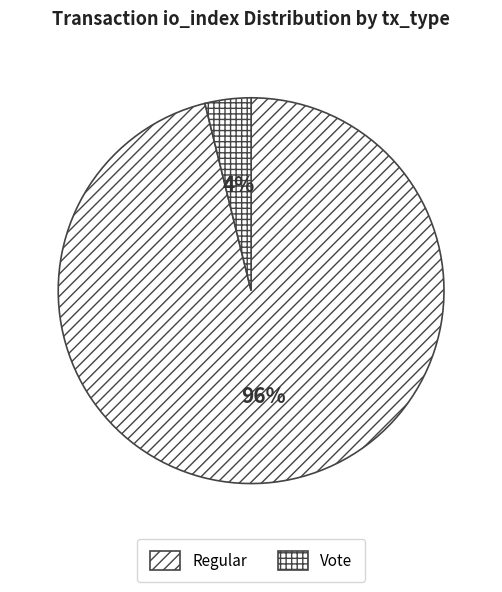

How many slices are in this pie chart?

2